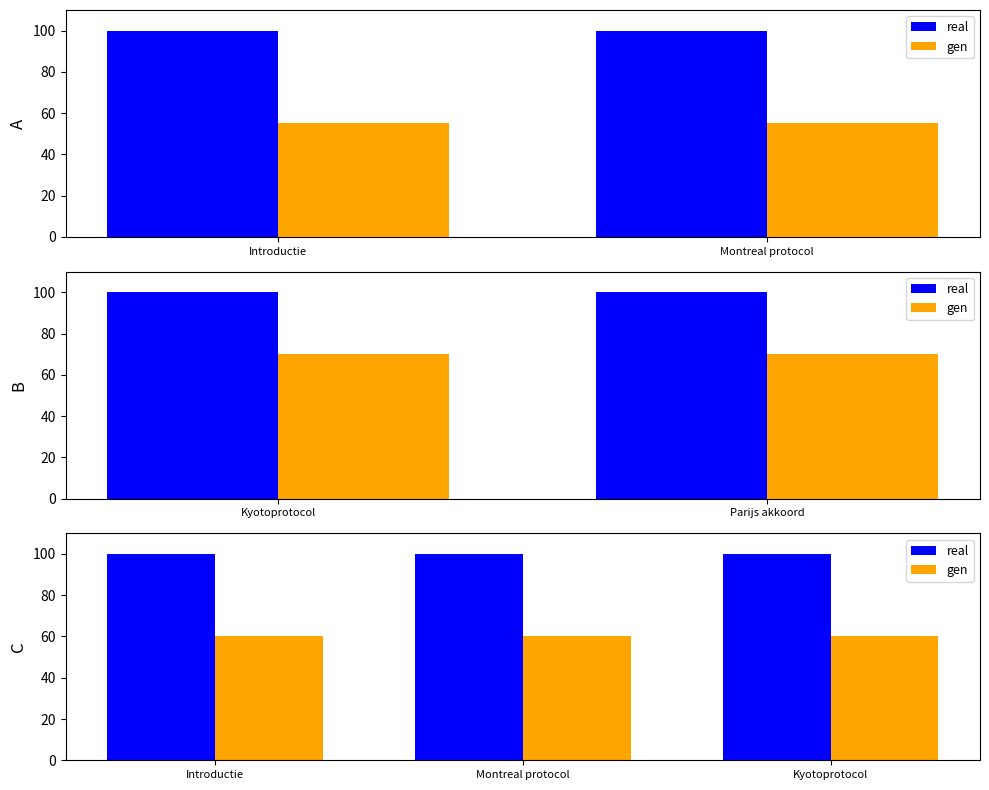

List the series in order of their peak value, lowest first.

gen, real